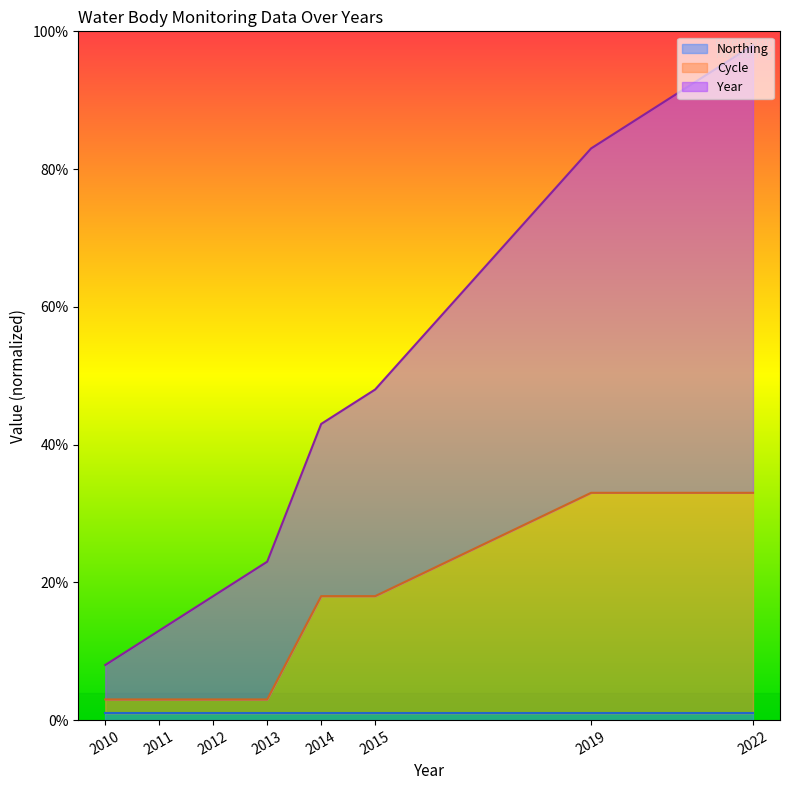

Which series has the widest spread of values?

Year